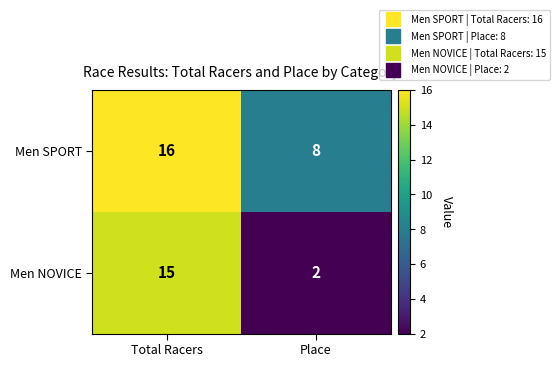

Reading left to right, list all the values displayed in this chart.

Men SPORT: 16	8
Men NOVICE: 15	2